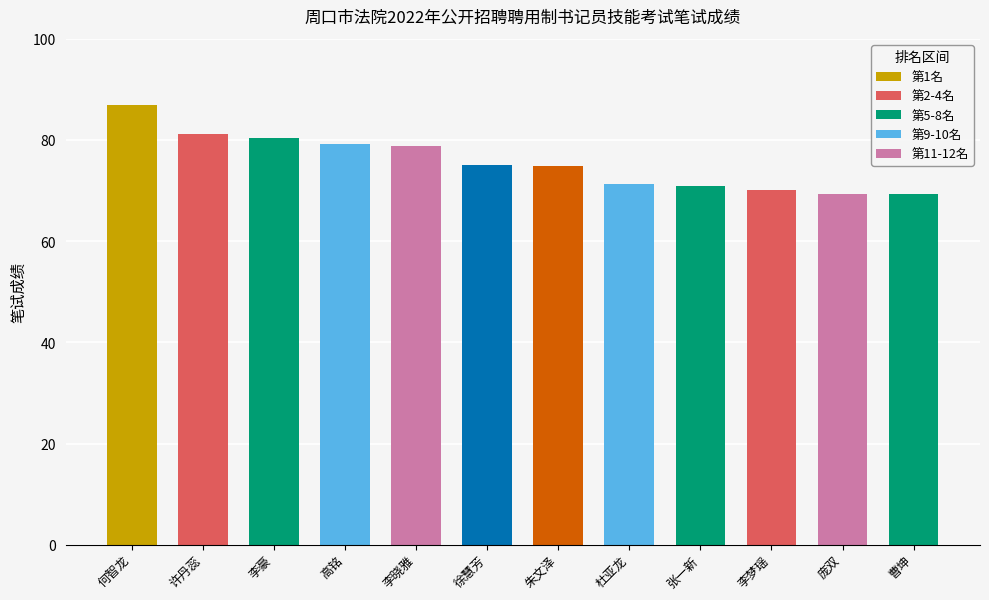

How many distinct data groups are displayed?

1